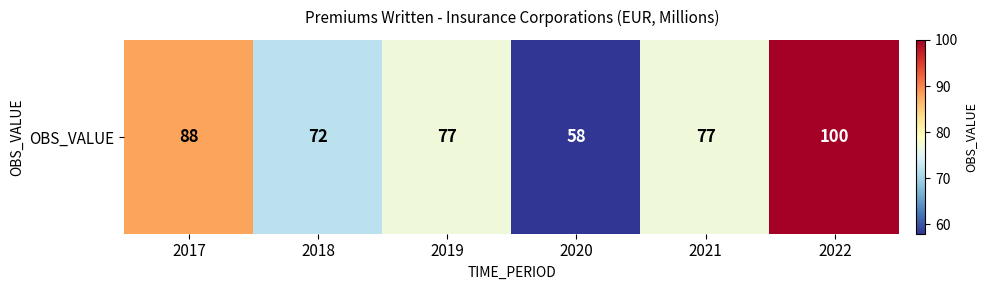

Read the value at 2021, to the nearest 5.

75